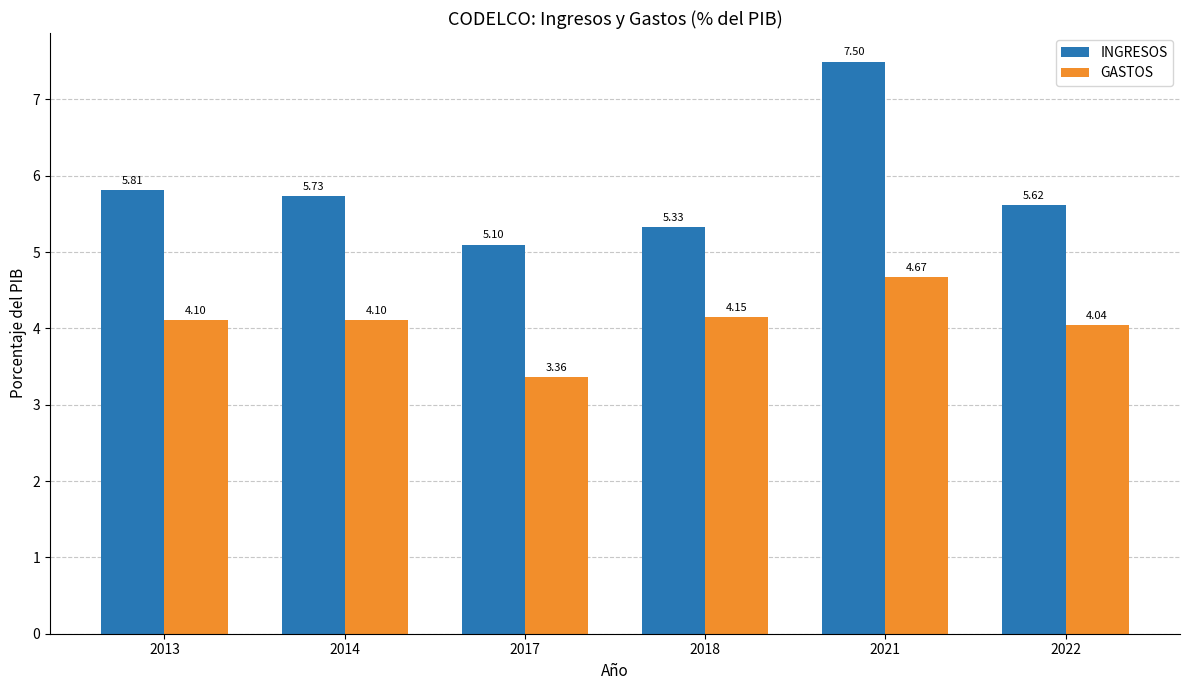

Which category has the highest value in the INGRESOS series?

2021